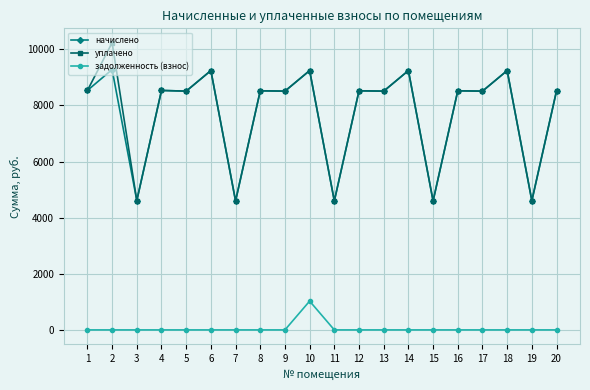

The value of уплачено at 10 is 14926.0. True or false?

False